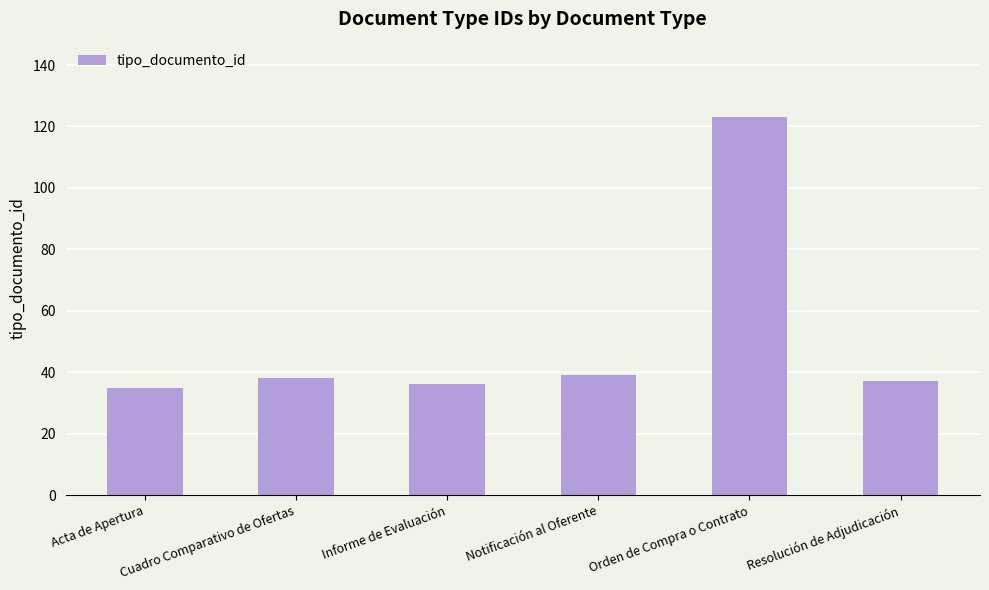

What is the minimum value shown in the chart?

35